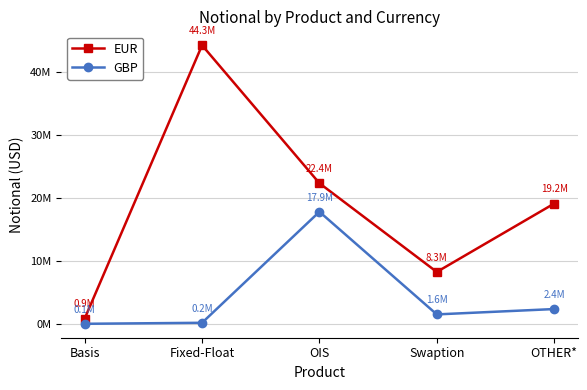

At which label does EUR reach its peak?

Fixed-Float